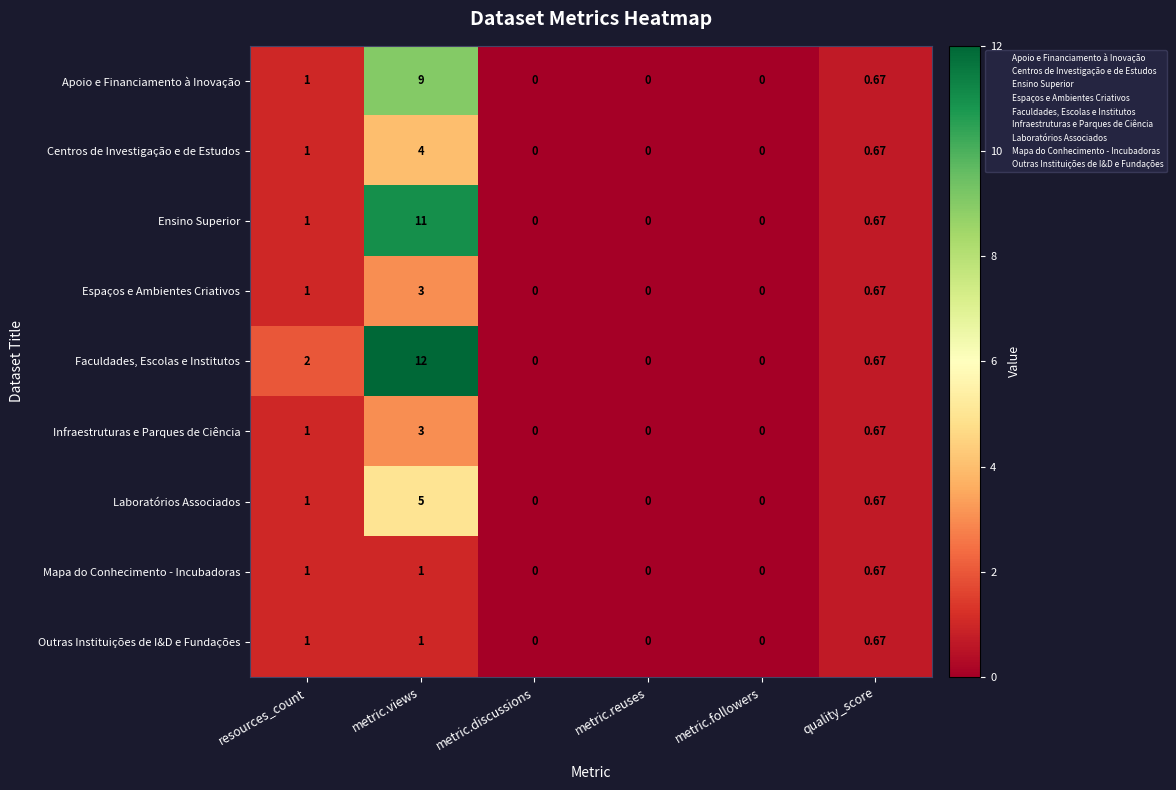

How many series are shown in this chart?

9